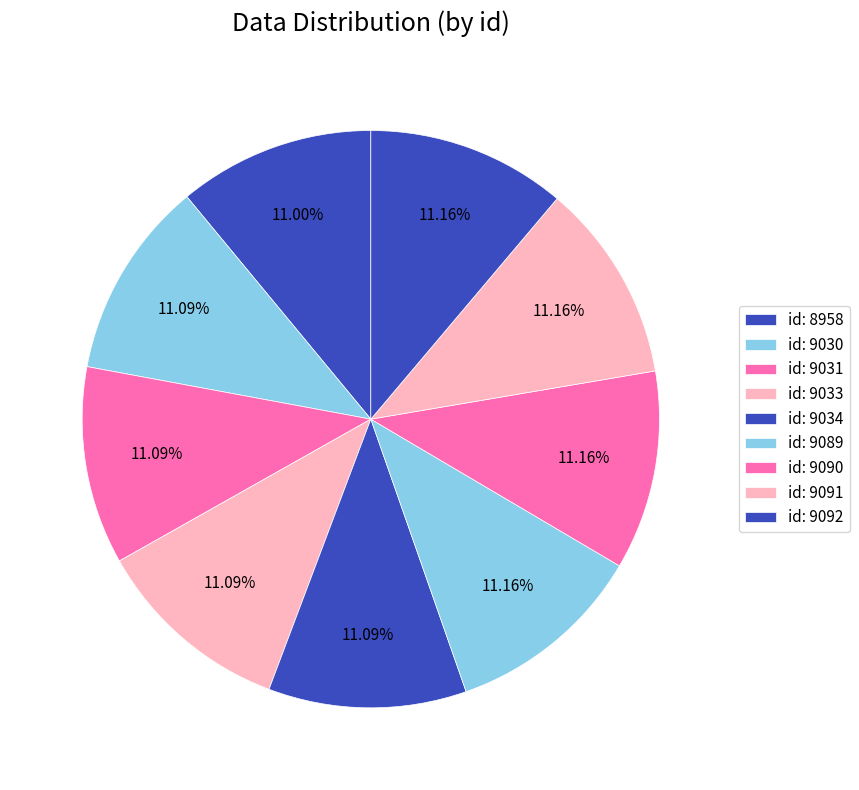

How many slices are in this pie chart?

9